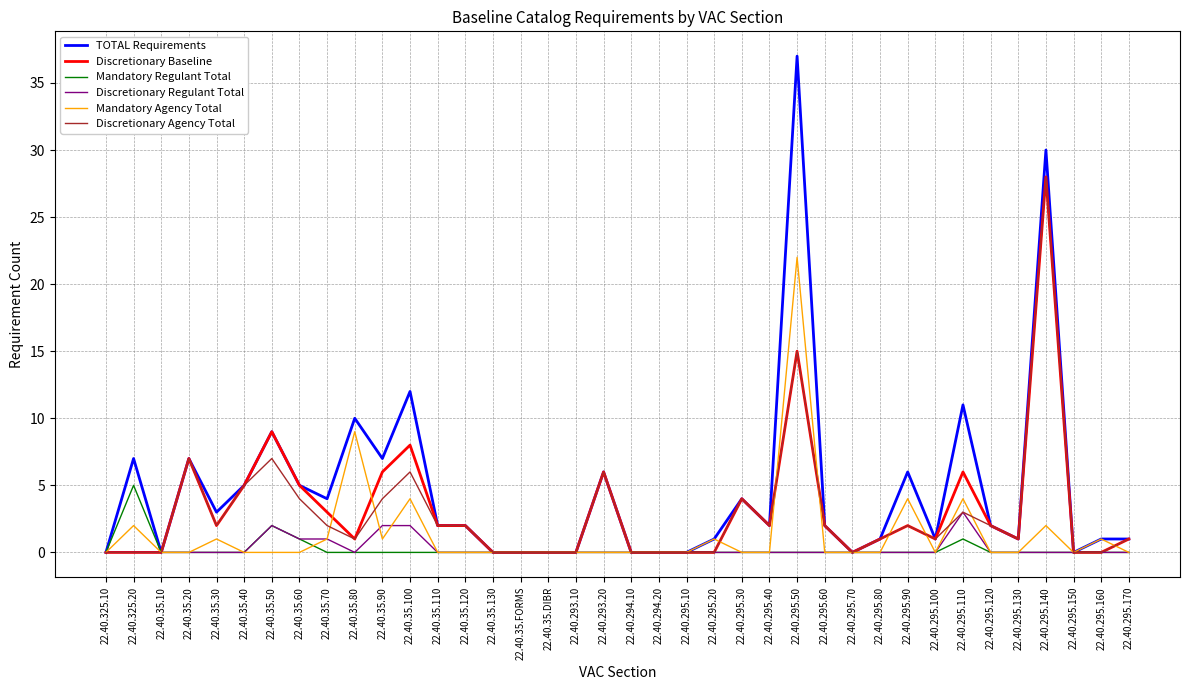

What is the sum of the Discretionary Baseline values at 22.40.294.20 and 22.40.295.50?

15